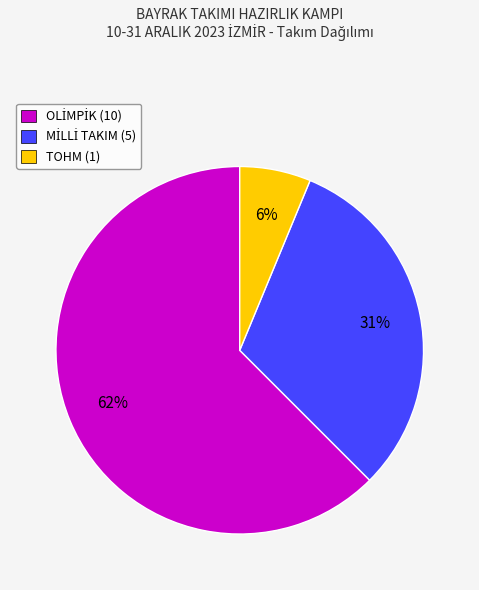

True or false: TOHM (1) accounts for 12% of the total.

False